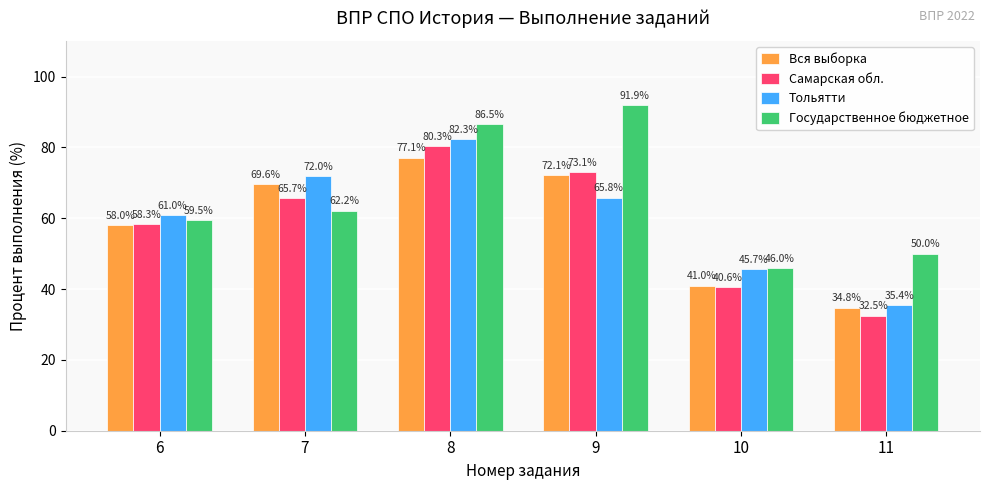

At which category is the sum across all series the highest?

8